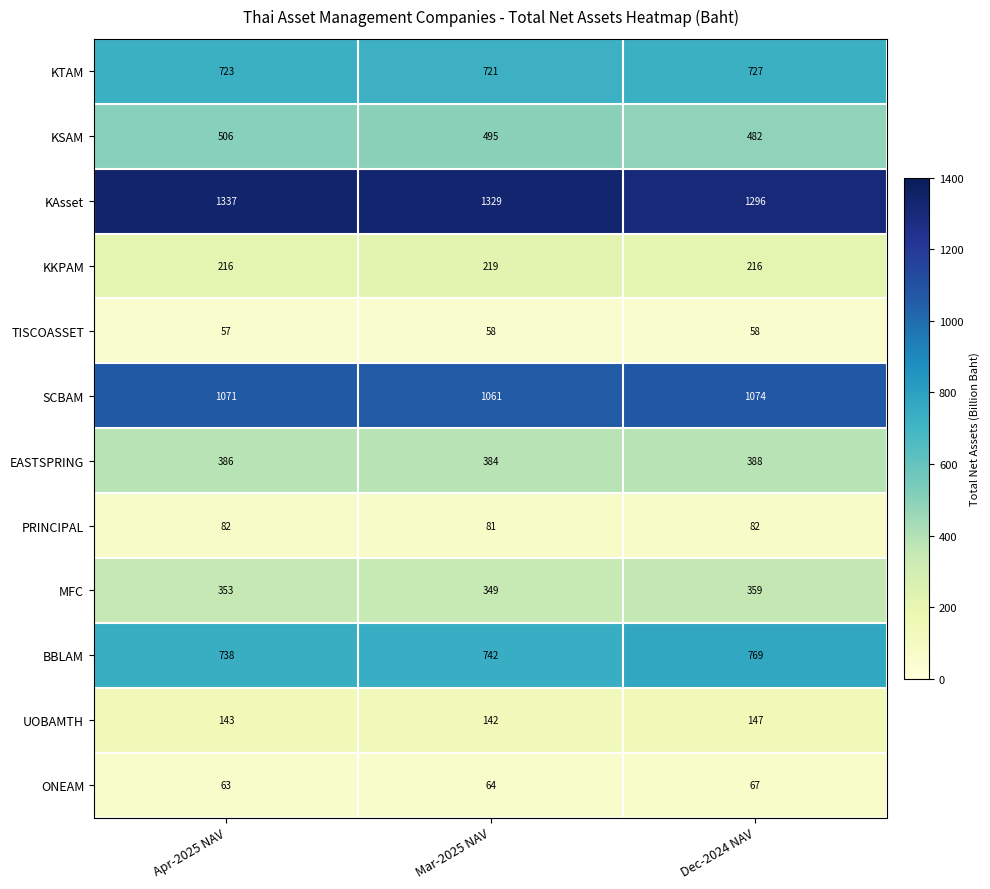

At how many categories does at least one series exceed 856?

3